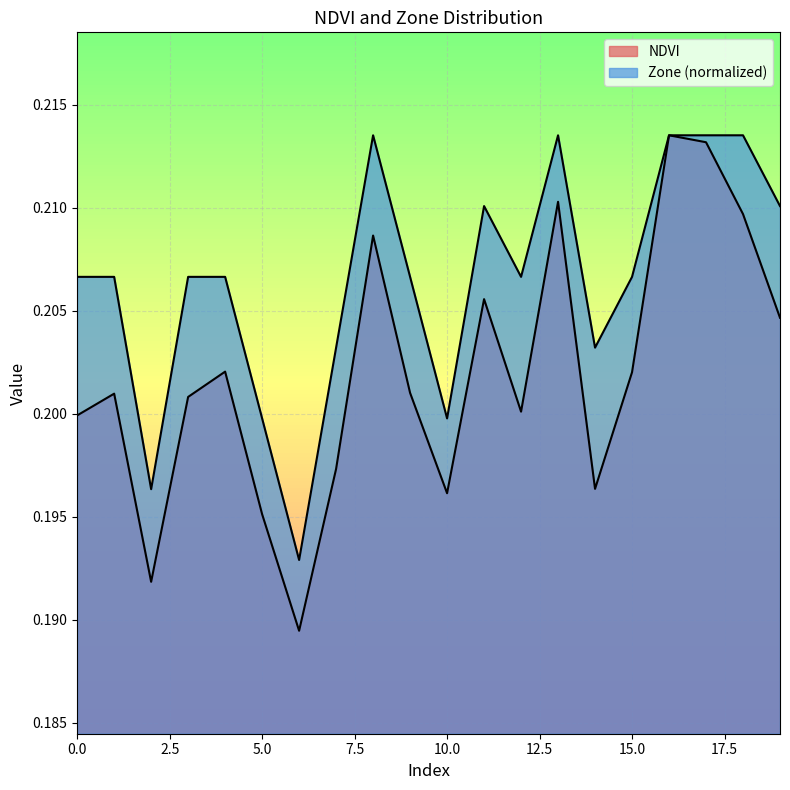

What is the average value of the NDVI series?

0.2